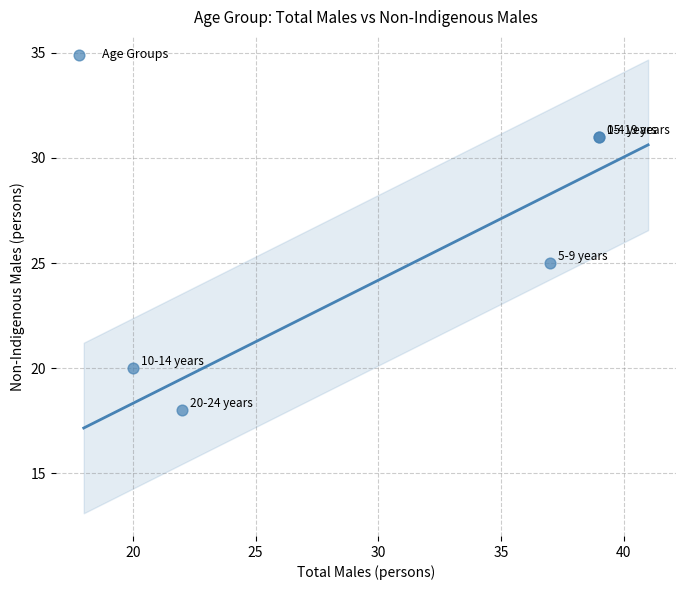

What Y value in the scatter plot is closest to 24?

25